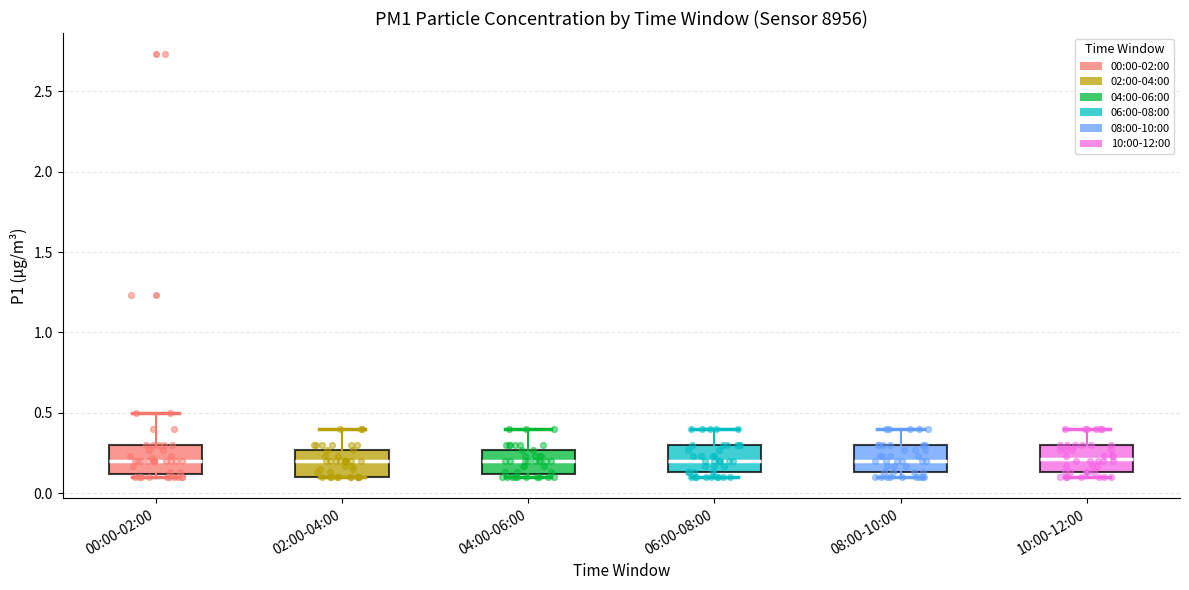

Where does the upper whisker of the box for 02:00-04:00 end on the y-axis? The values are not printed on the chart, so give them approximately, as read against the axis.

0.40